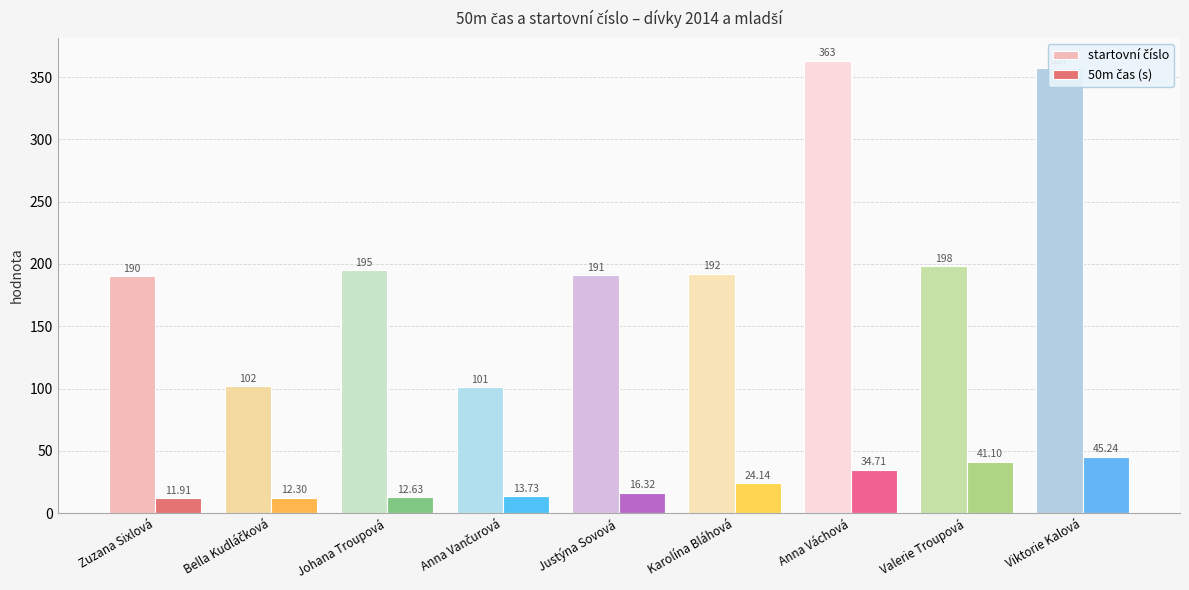

At how many categories does at least one series exceed 51?

9